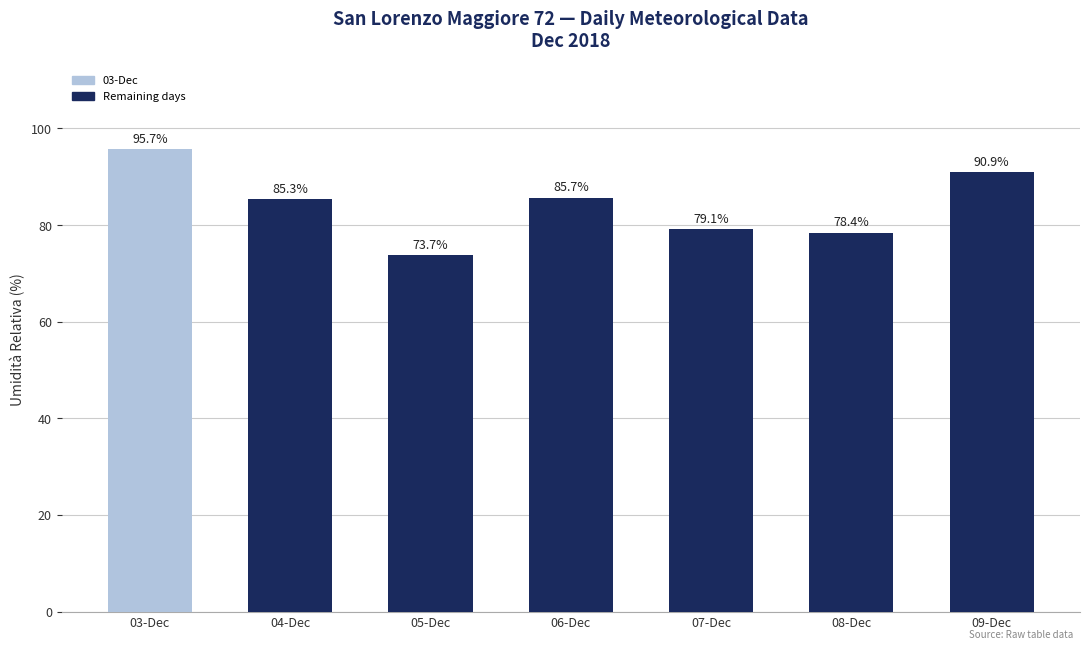

Is it true that the value at 07-Dec is 130.2?

False